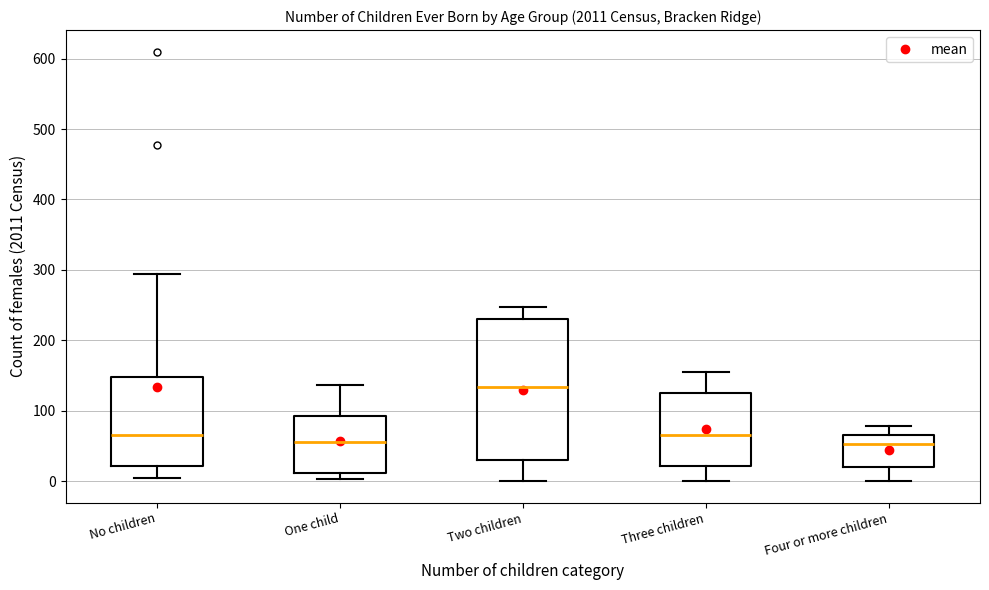

Where is the upper edge of the box for Three children on the y-axis? The values are not printed on the chart, so give them approximately, as read against the axis.

130